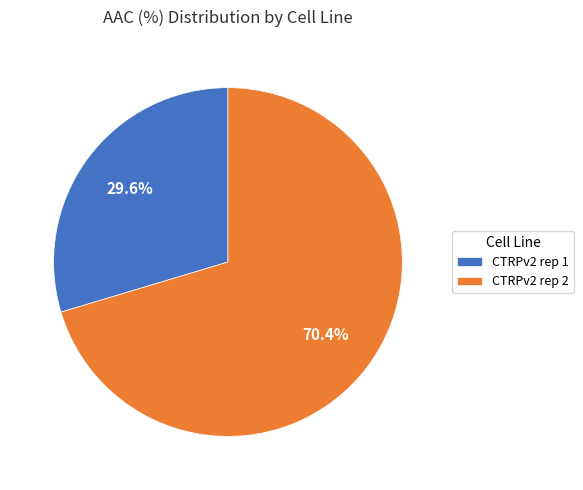

The CTRPv2 rep 2 slice represents 61% of the pie. True or false?

False